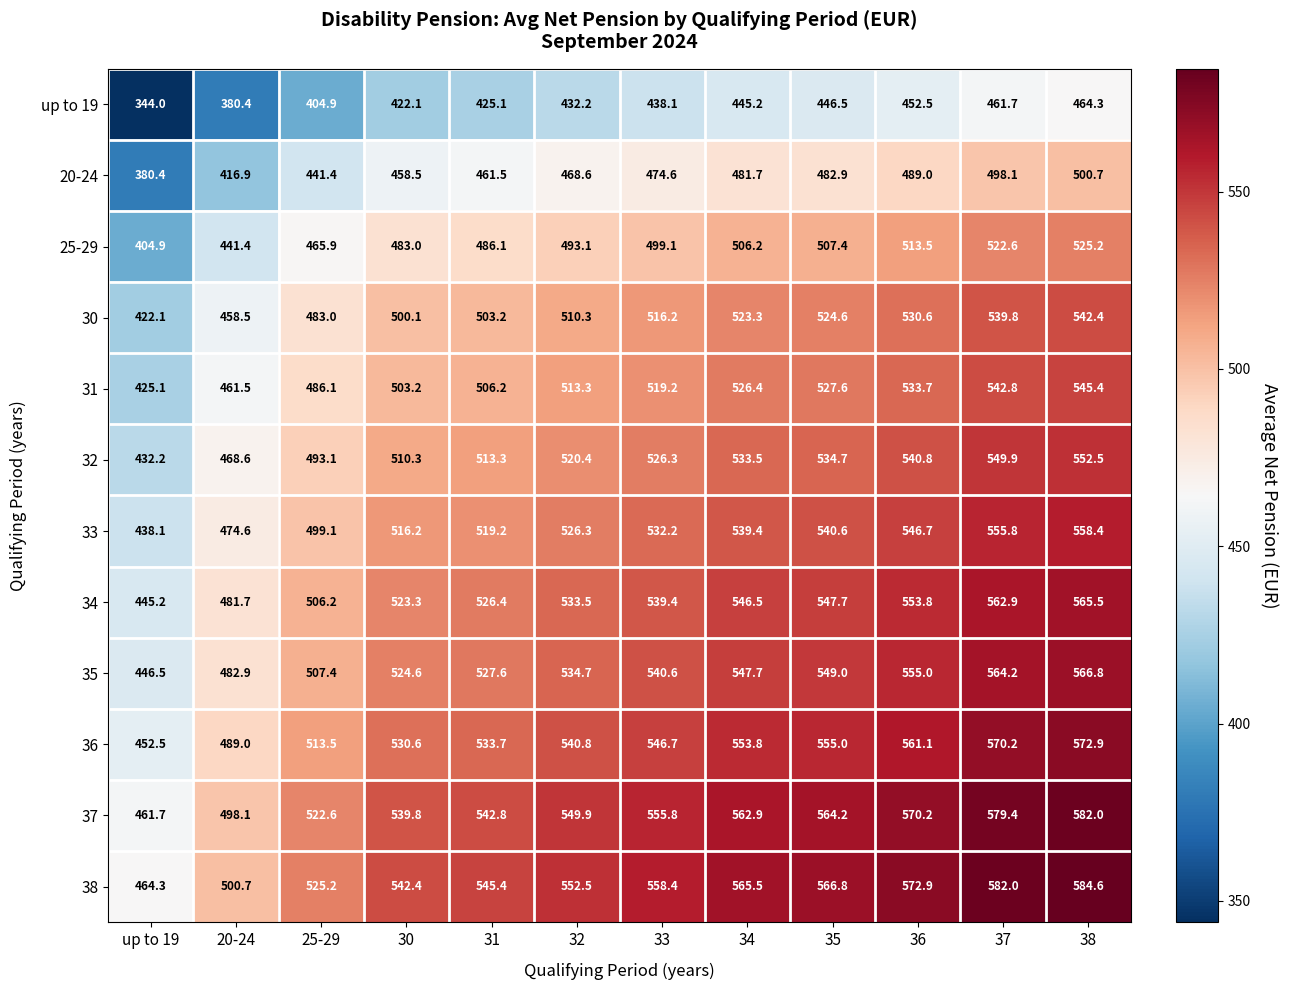

What is the spread (max minus min) of values at up to 19?

120.3